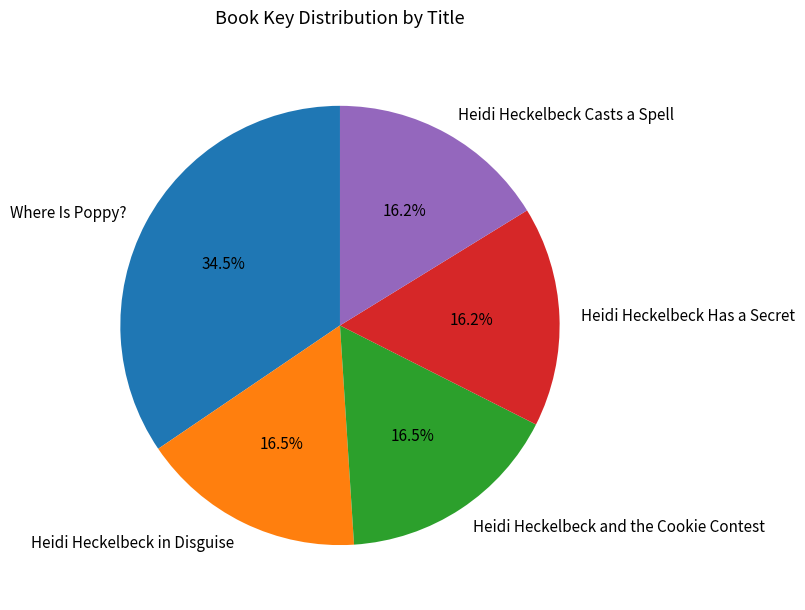

Approximately how many times larger is the value at Heidi Heckelbeck Casts a Spell compared to Heidi Heckelbeck in Disguise?

1.0